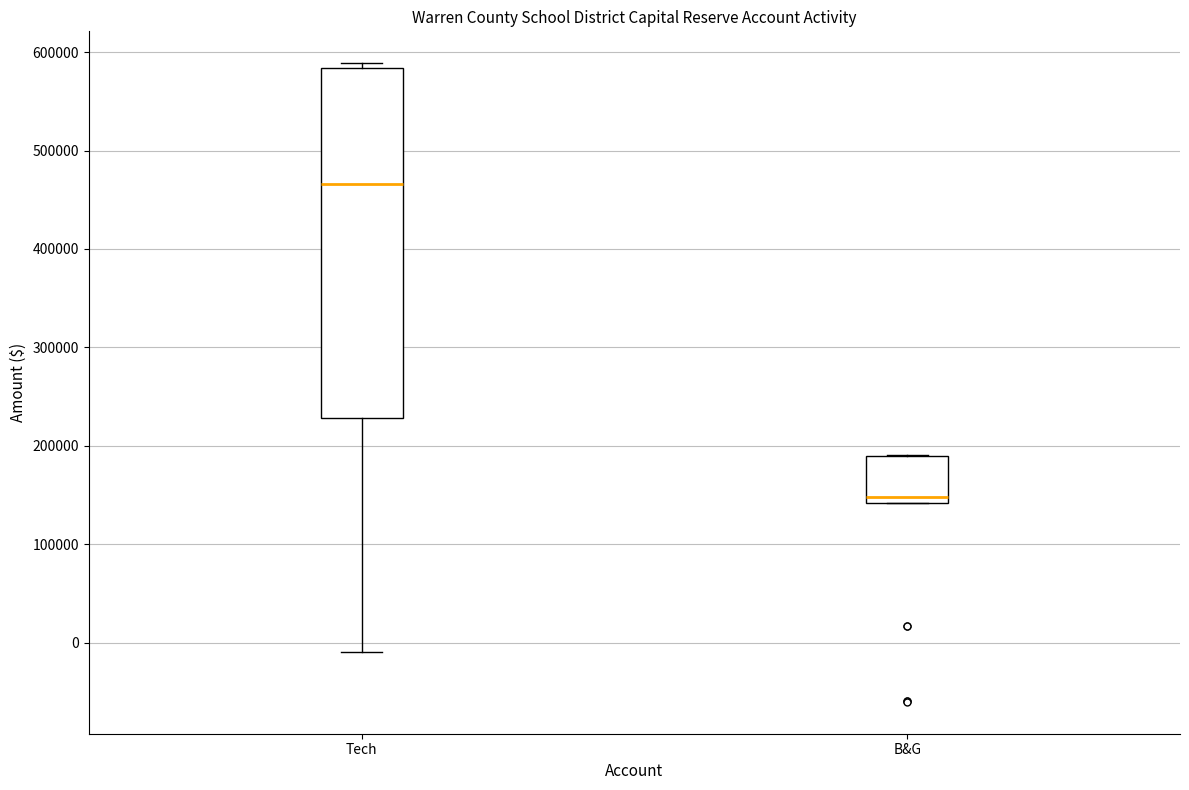

Which box's median line is the highest?

Tech